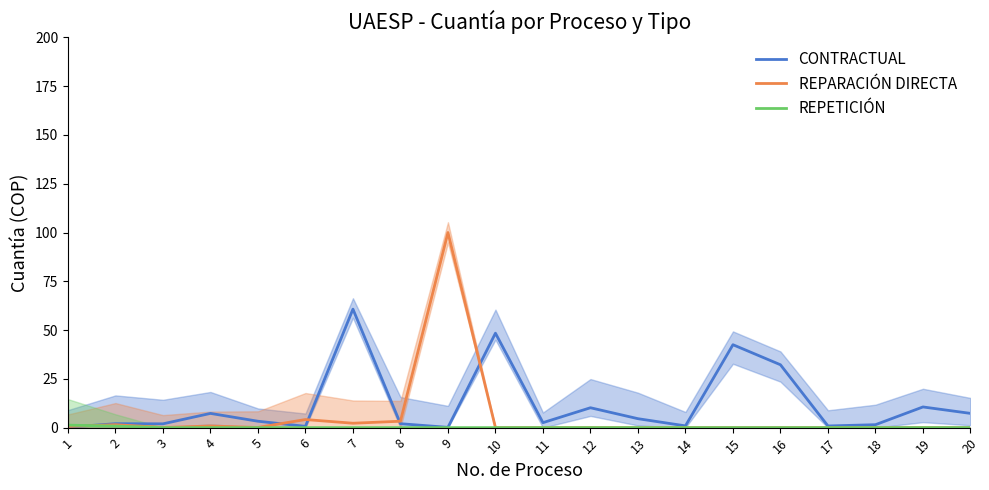

Which series has the largest total across all categories?

CONTRACTUAL